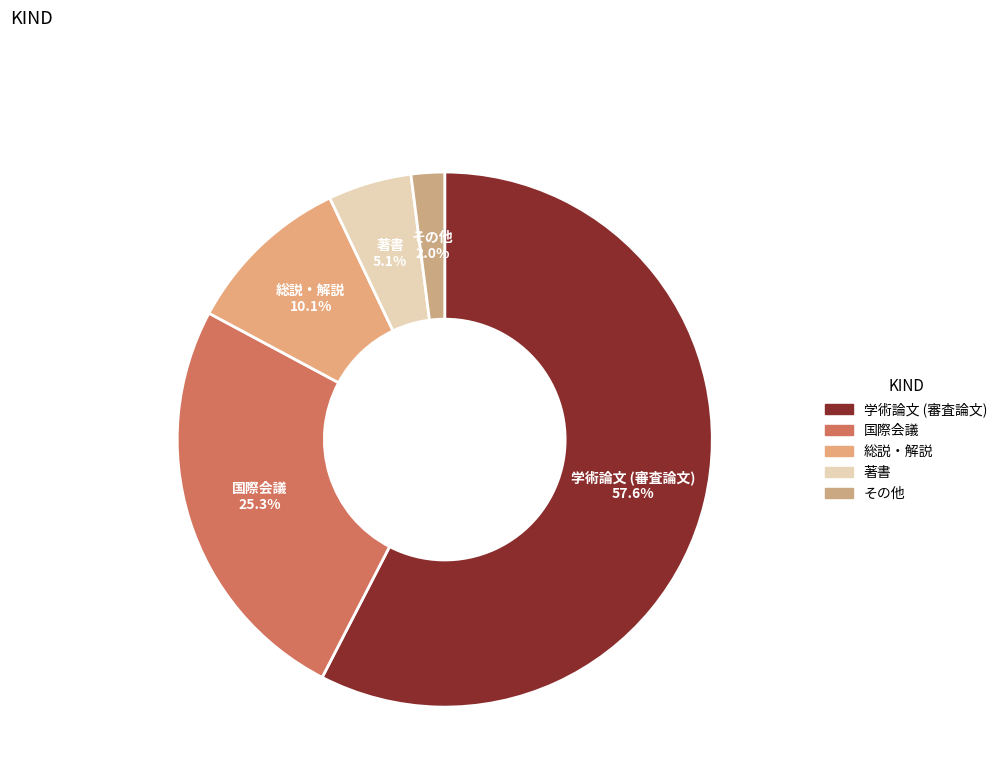

What is the largest slice in the pie chart?

学術論文 (審査論文)